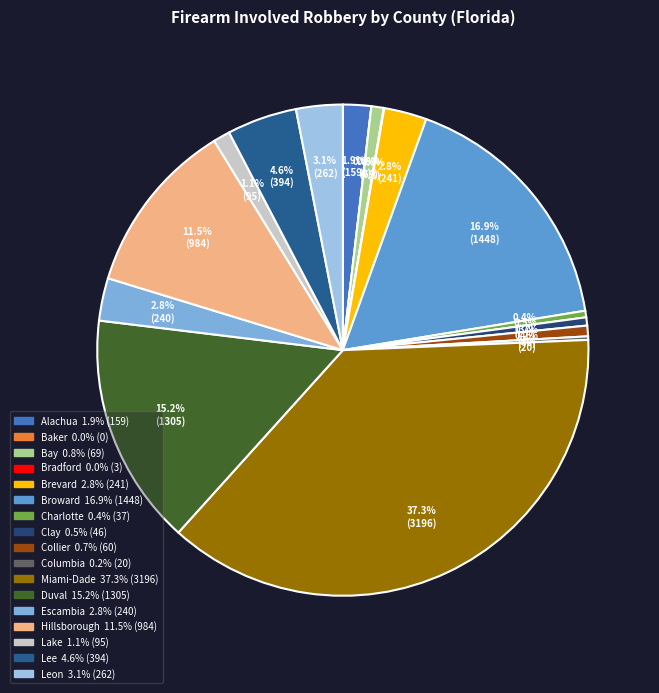

What is the change in value from Alachua to Lee?

+235